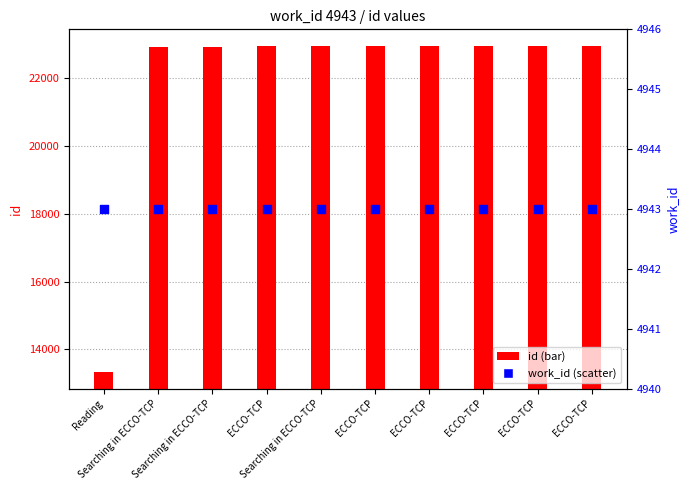

Which series has the largest Y range (max minus min)?

id